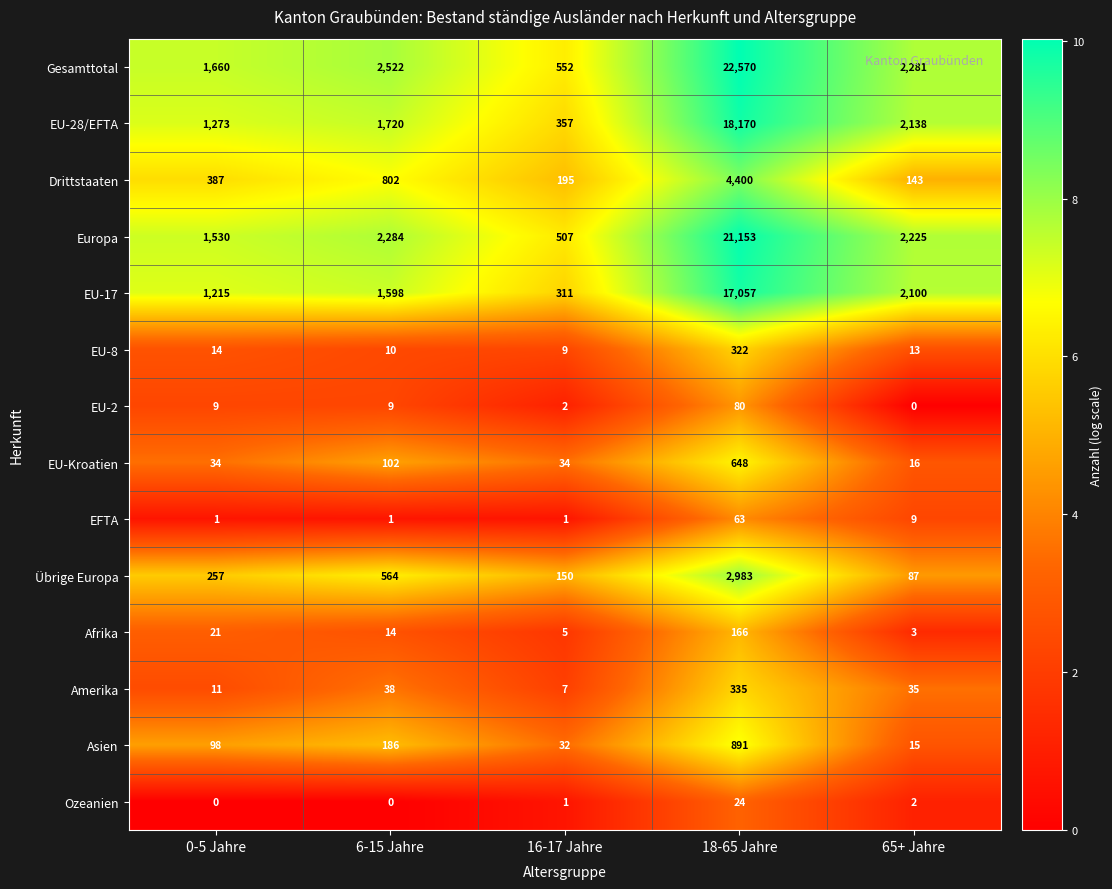

At 0-5 Jahre, list the series in order from smallest to largest.

Ozeanien, EFTA, EU-2, Amerika, EU-8, Afrika, EU-Kroatien, Asien, Übrige Europa, Drittstaaten, EU-17, EU-28/EFTA, Europa, Gesamttotal